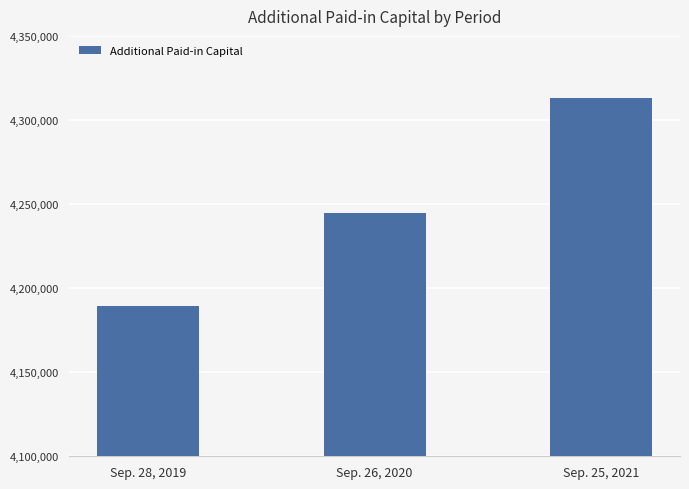

What is the sum of all values?

12747373